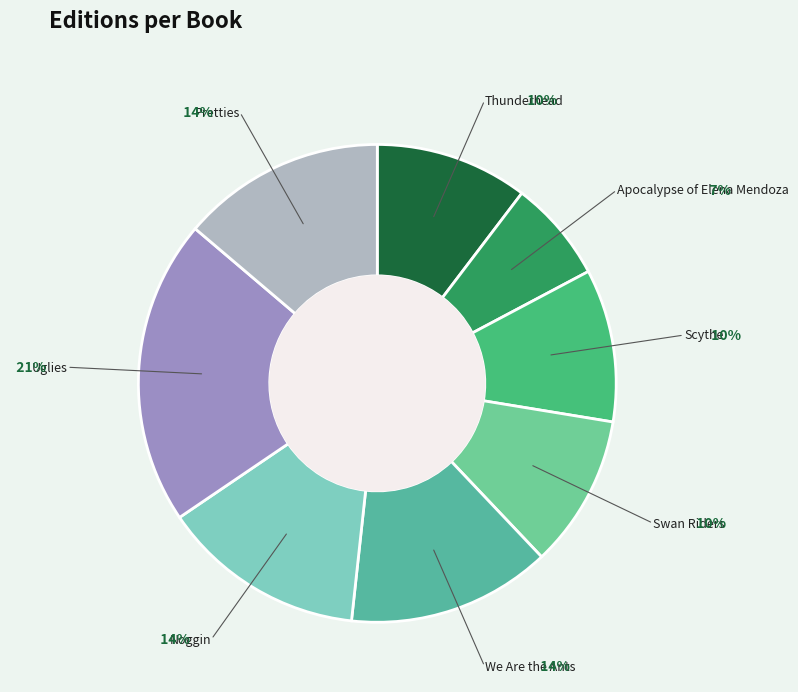

To the nearest percent, what portion does Noggin represent?

14%